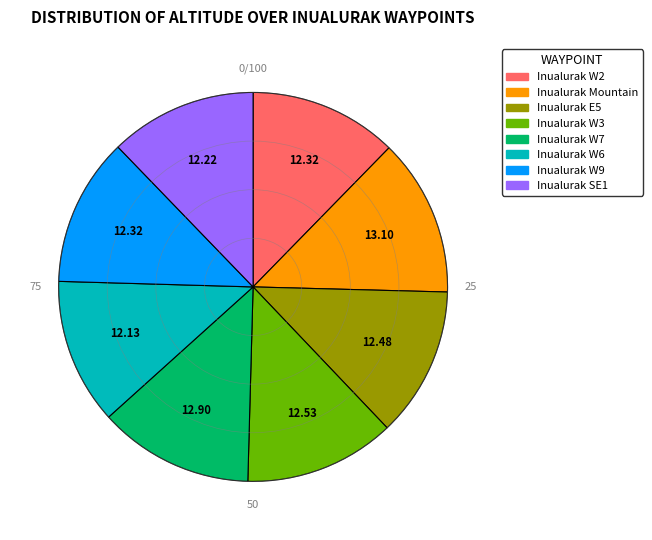

Is there any slice that represents more than half of the pie?

No